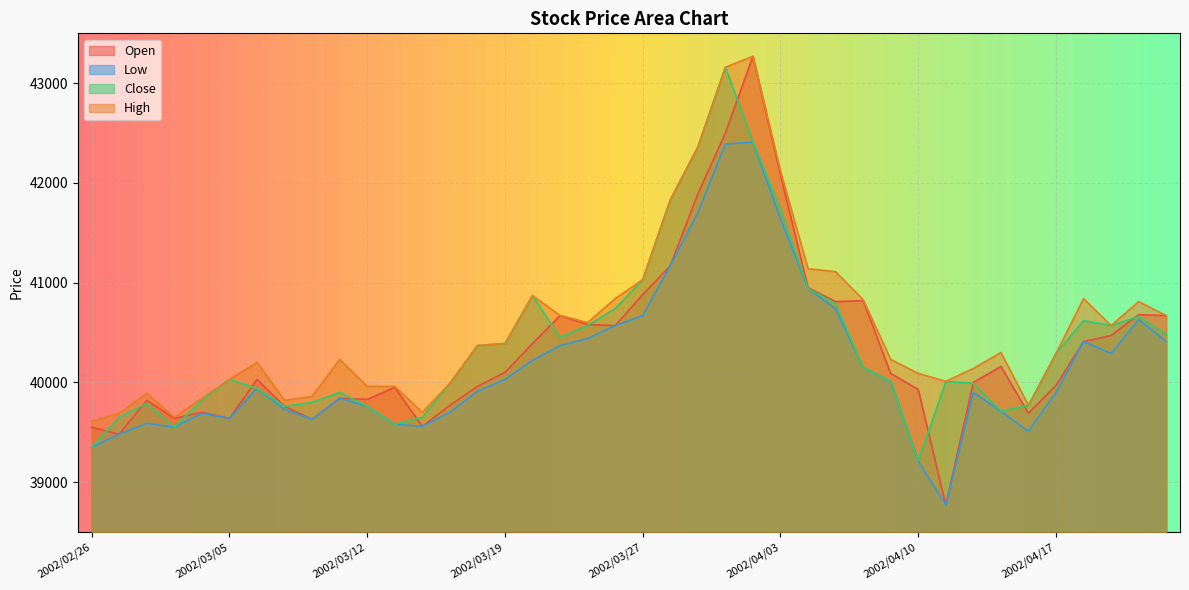

True or false: Close and High intersect in this chart.

False